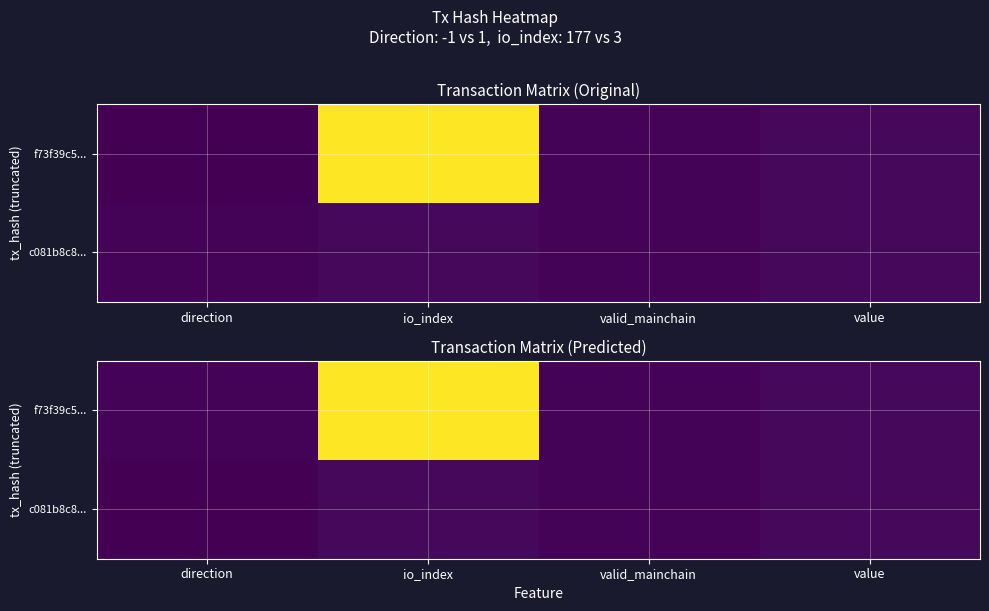

How many values in the f73f39c5... series exceed 2?

2